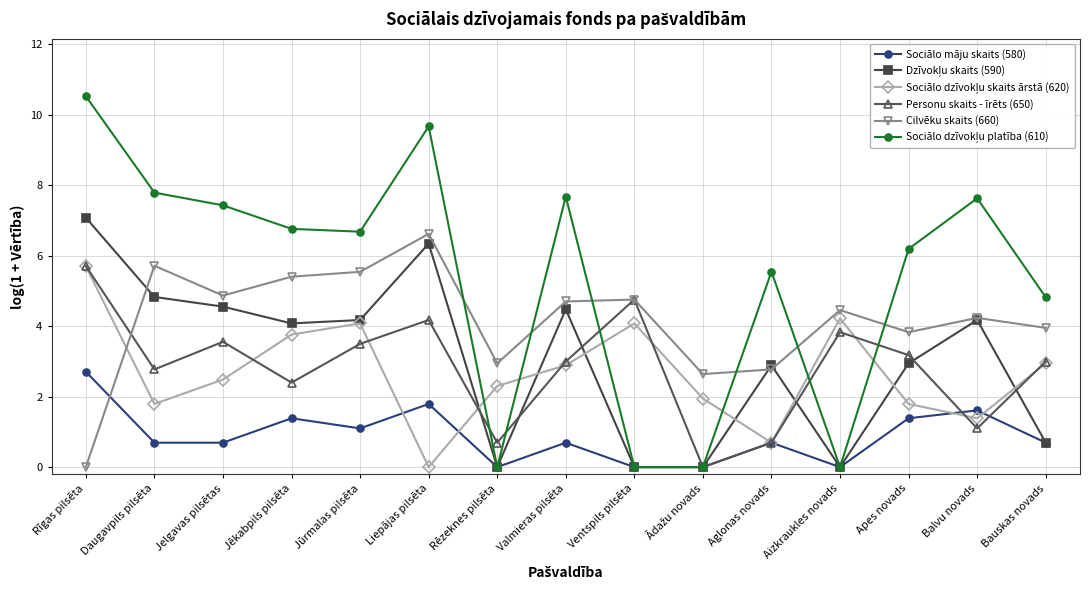

What is the sum of the Sociālo māju skaits (580) values at Aizkraukles novads and Bauskas novads?

0.7